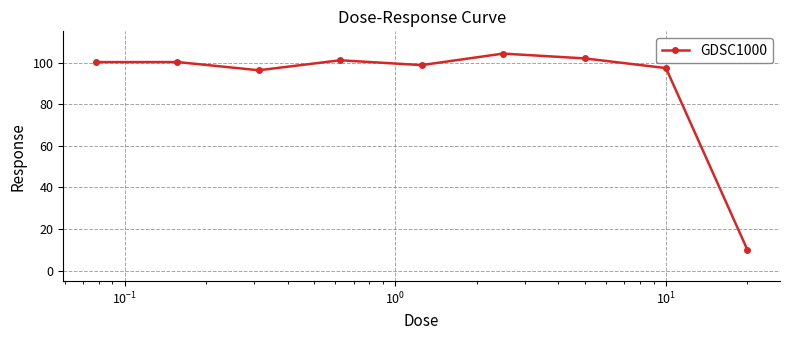

What is the maximum value shown in the chart?

104.3